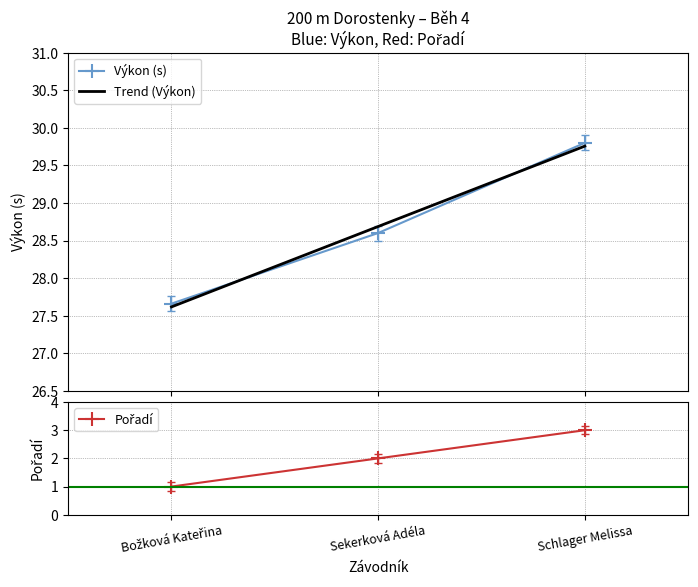

What position from the left is Sekerková Adéla?

2